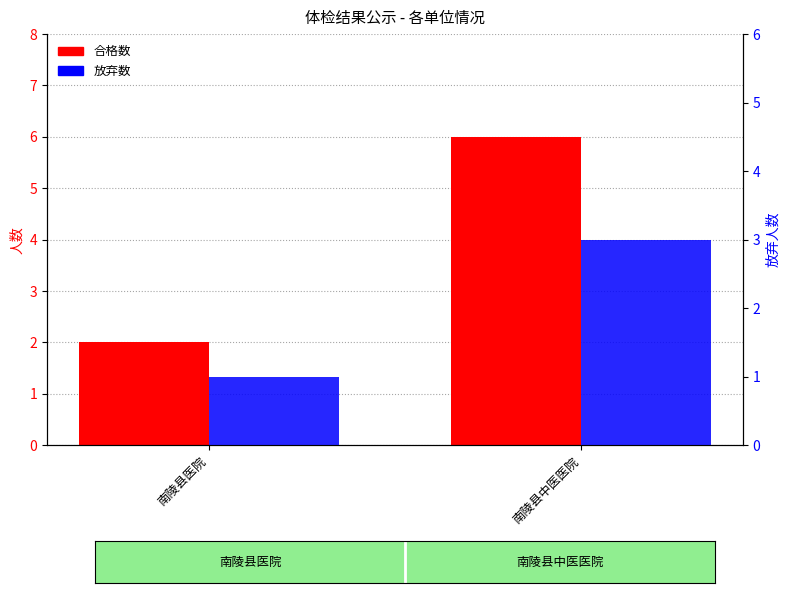

Reading left to right, what are all the values shown in this chart?

合格数: 南陵县医院=2	南陵县中医医院=6
放弃数: 南陵县医院=1	南陵县中医医院=3